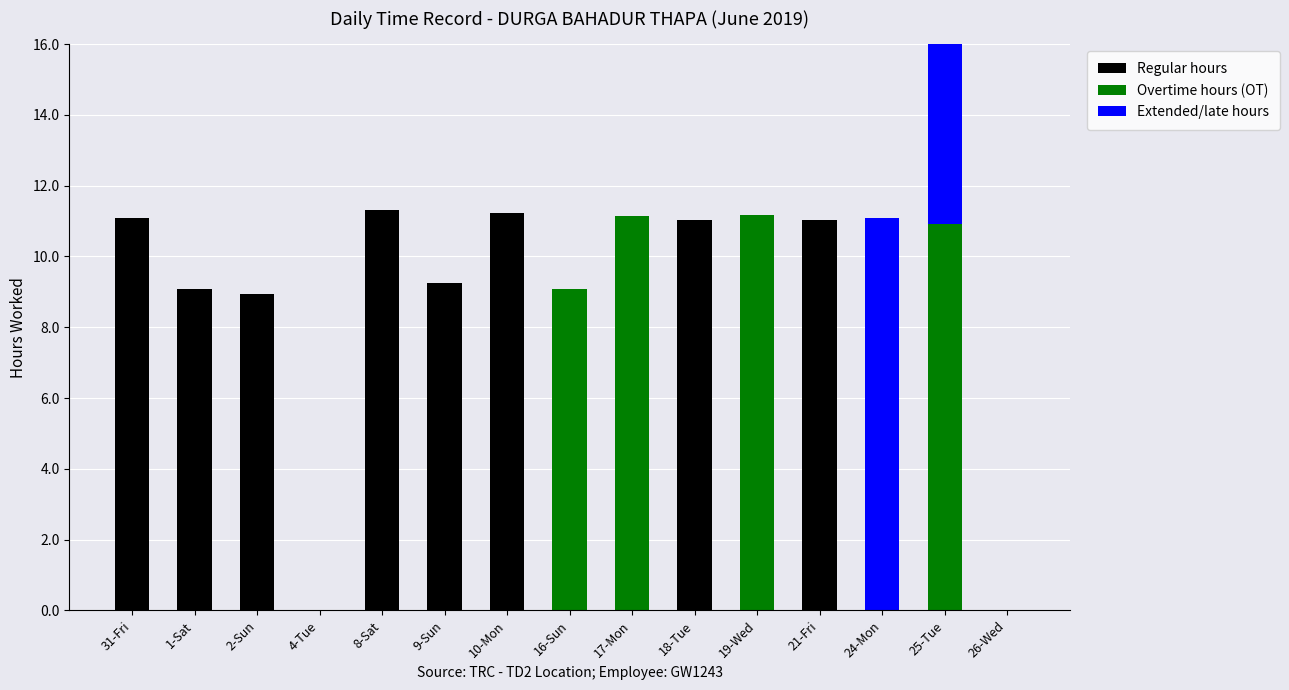

True or false: Extended/late hours has a value of 0.0 at 10-Mon.

True